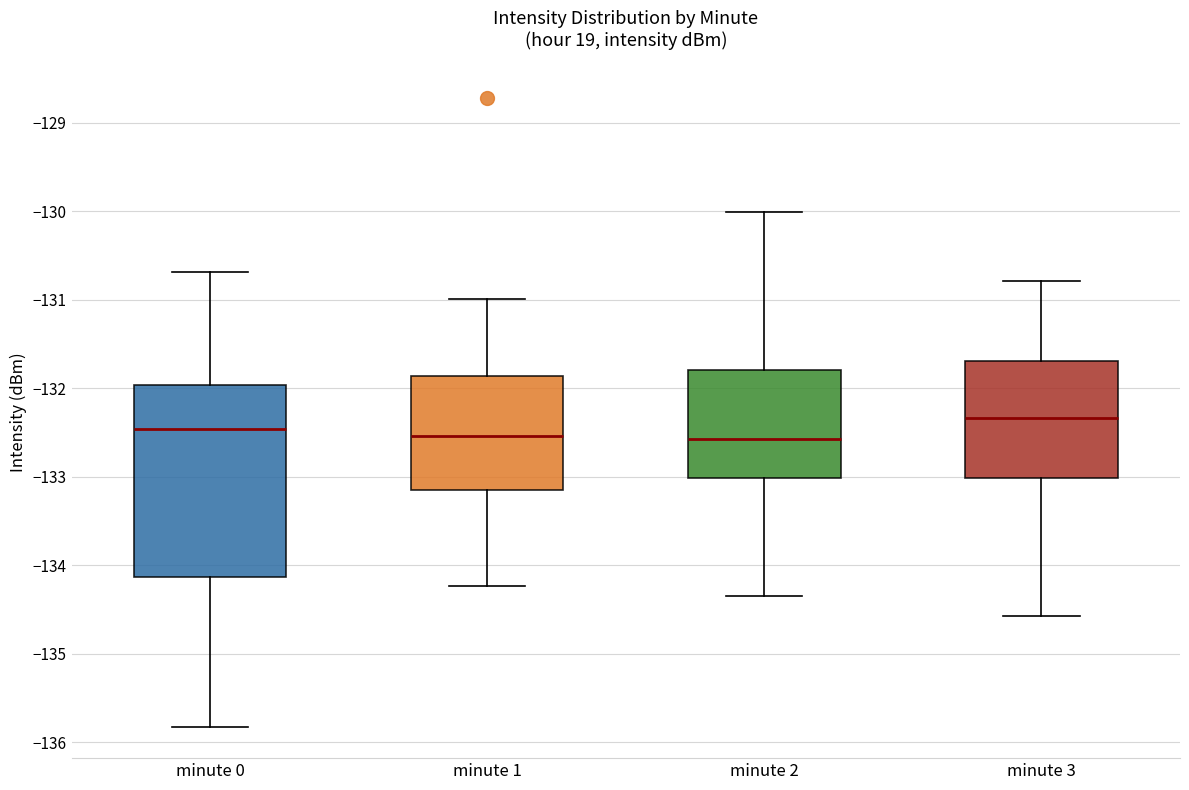

Comparing the boxes themselves (not the whiskers), which one is the tallest?

minute 0